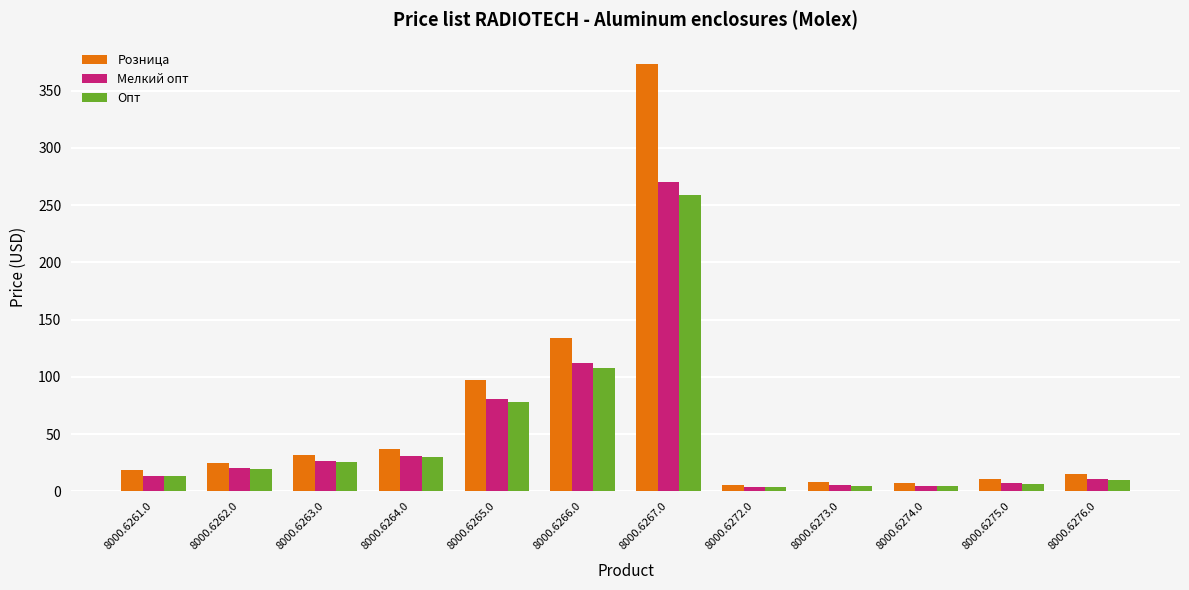

What is the minimum value for Мелкий опт?

4.1